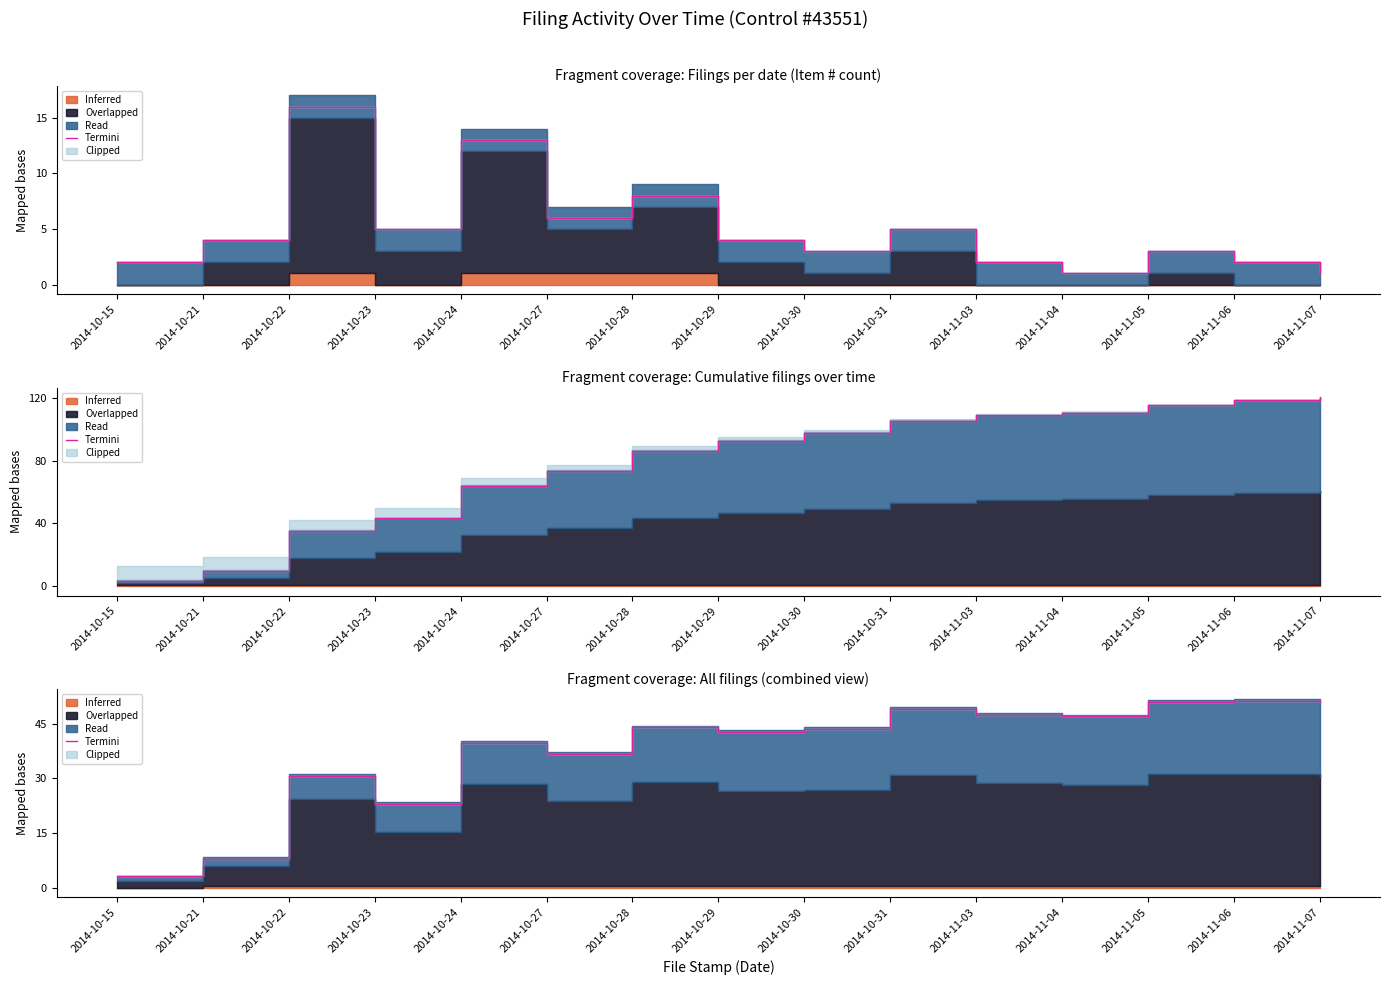

Where is the data nearest to the value 27?

2014-10-22